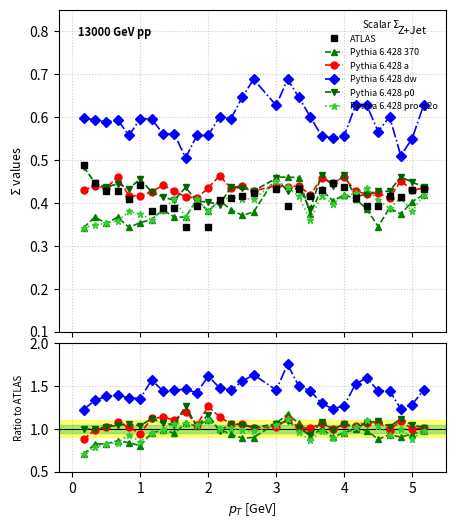

Is it true that Pythia 6.428 p0 equals 2.1 at 2?

False